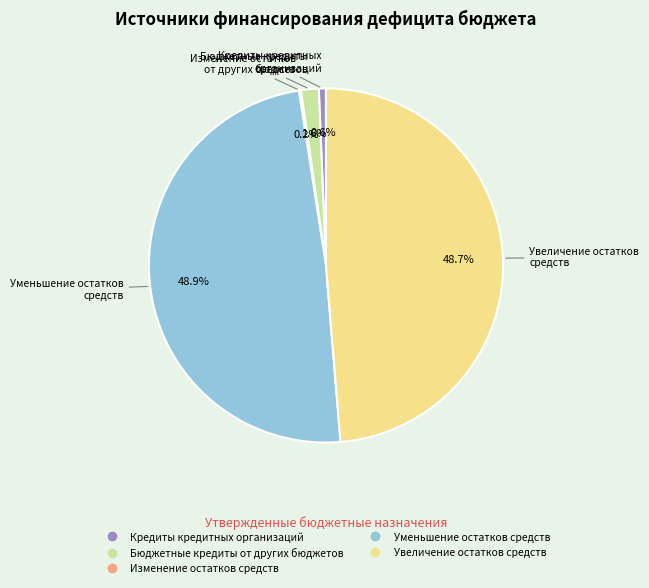

Does any single category account for the majority?

No